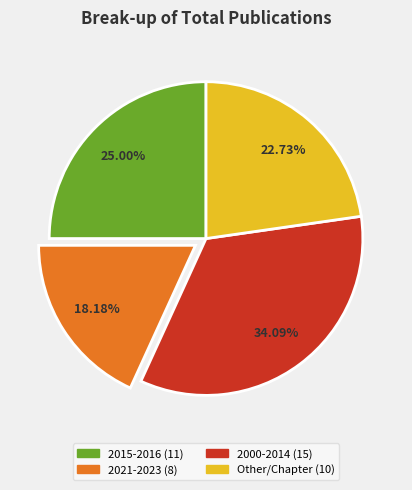

Count the number of slices in the pie.

4